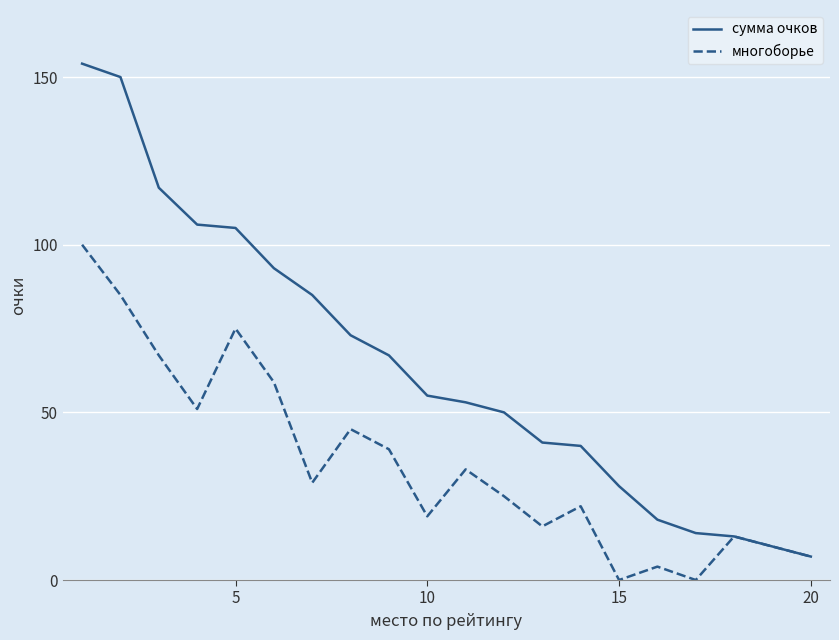

Reading left to right, extract all data points from this chart.

сумма очков: 154	150	117	106	105	93	85	73	67	55	53	50	41	40	28	18	14	13	10	7
многоборье: 100	85	67	51	75	59	29	45	39	19	33	25	16	22	0	4	0	13	10	7